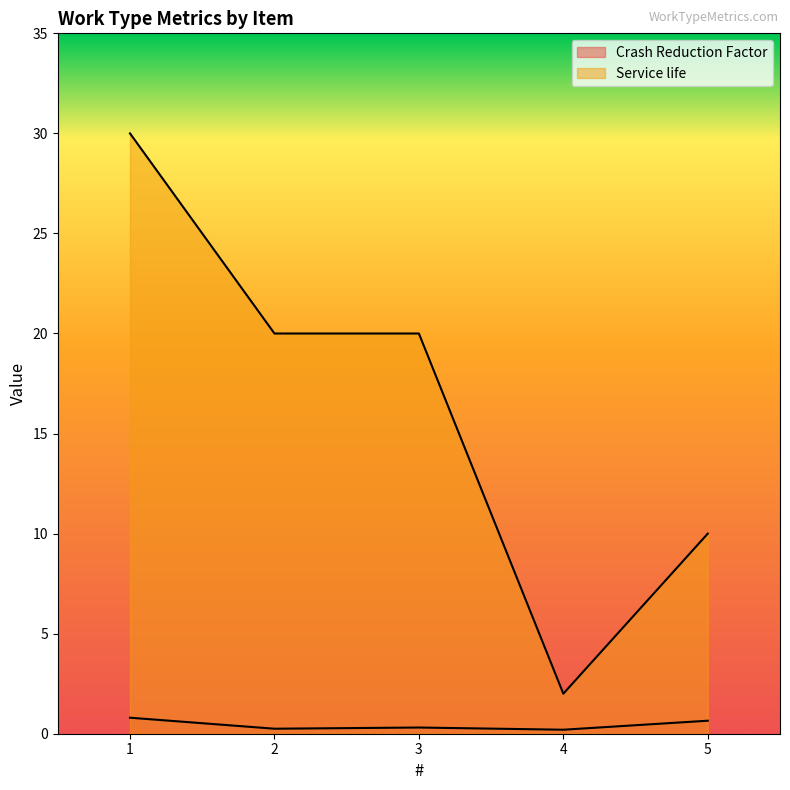

True or false: Service life and Crash Reduction Factor intersect in this chart.

False